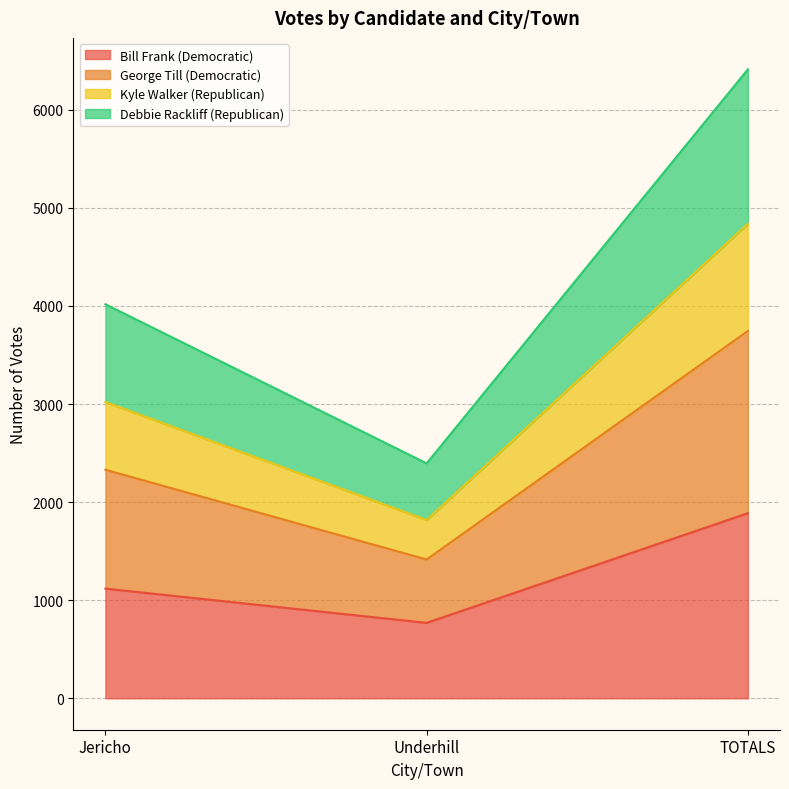

What is the value of the Bill Frank (Democratic) point at the 1st from the left?

1118